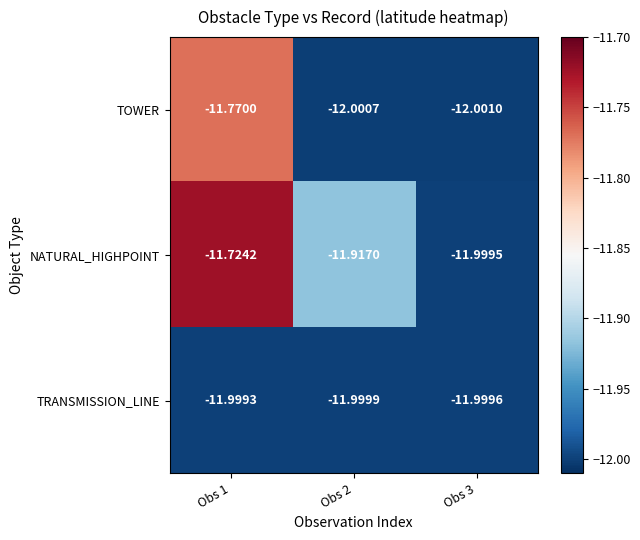

Which series has the widest spread of values?

NATURAL_HIGHPOINT